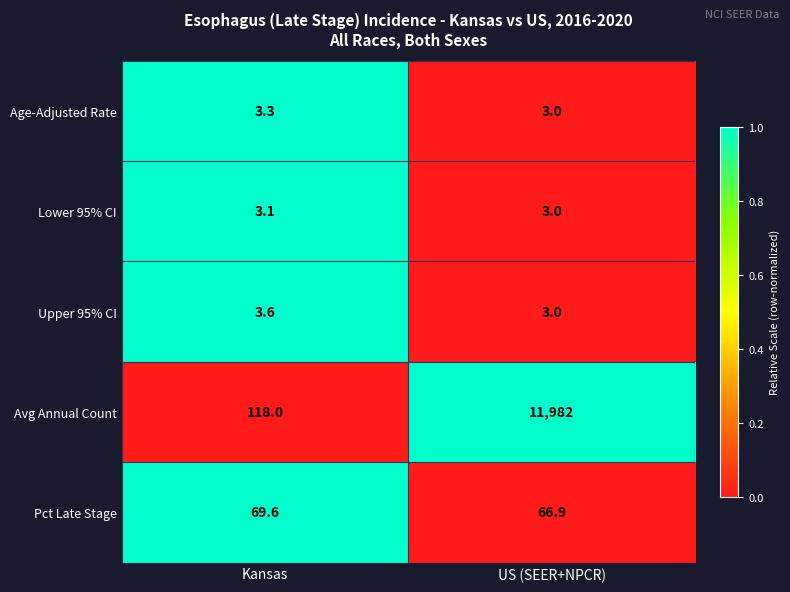

Which series has the largest total across all categories?

Avg Annual Count